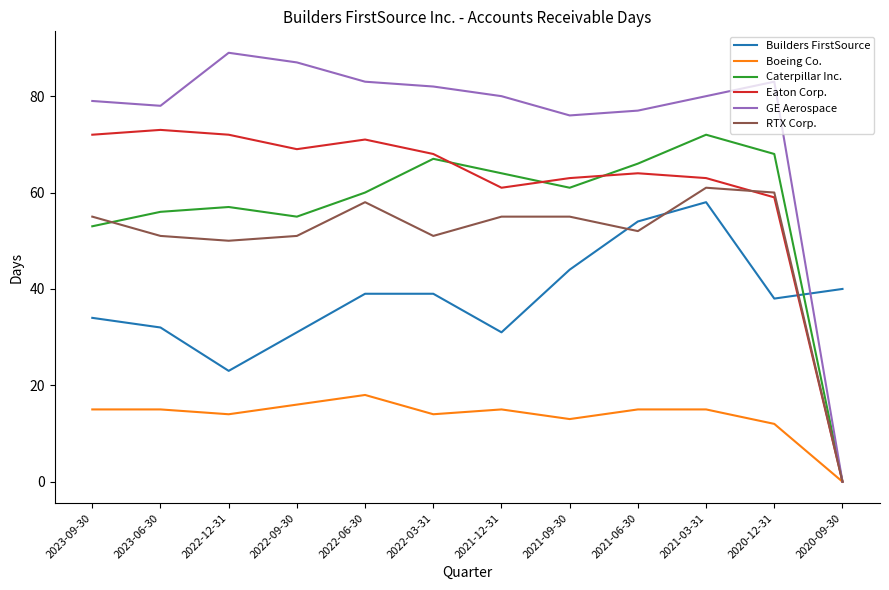

Does the chart have visible grid lines?

No